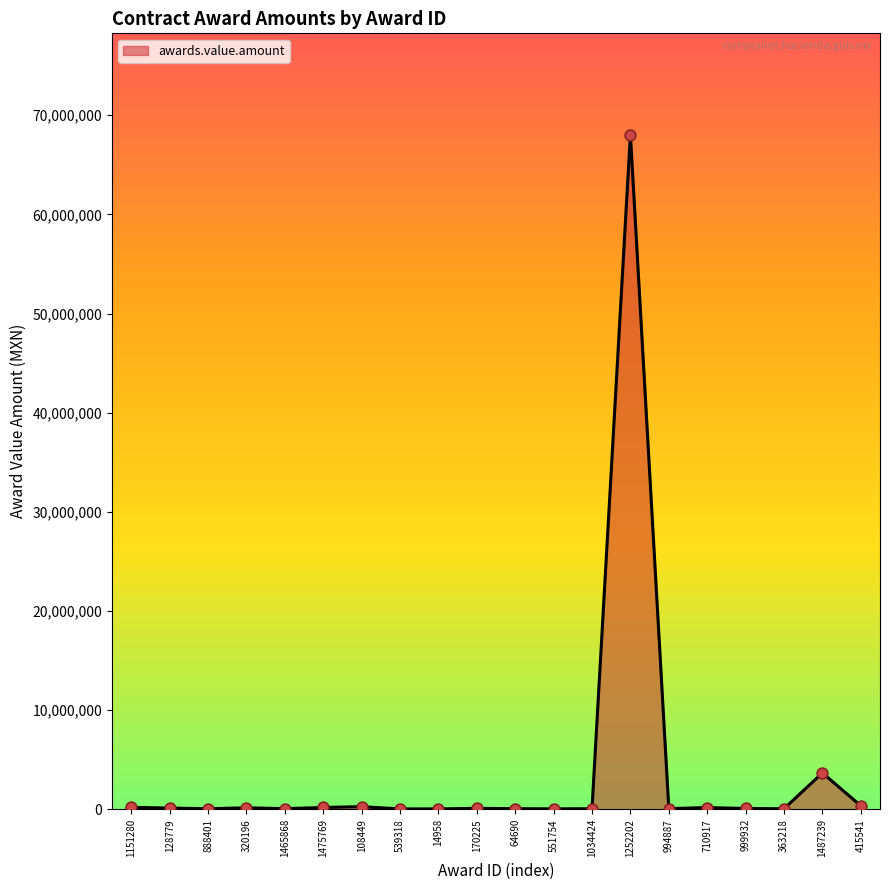

What is the ratio of the value at 999932 to the value at 128779?

0.7